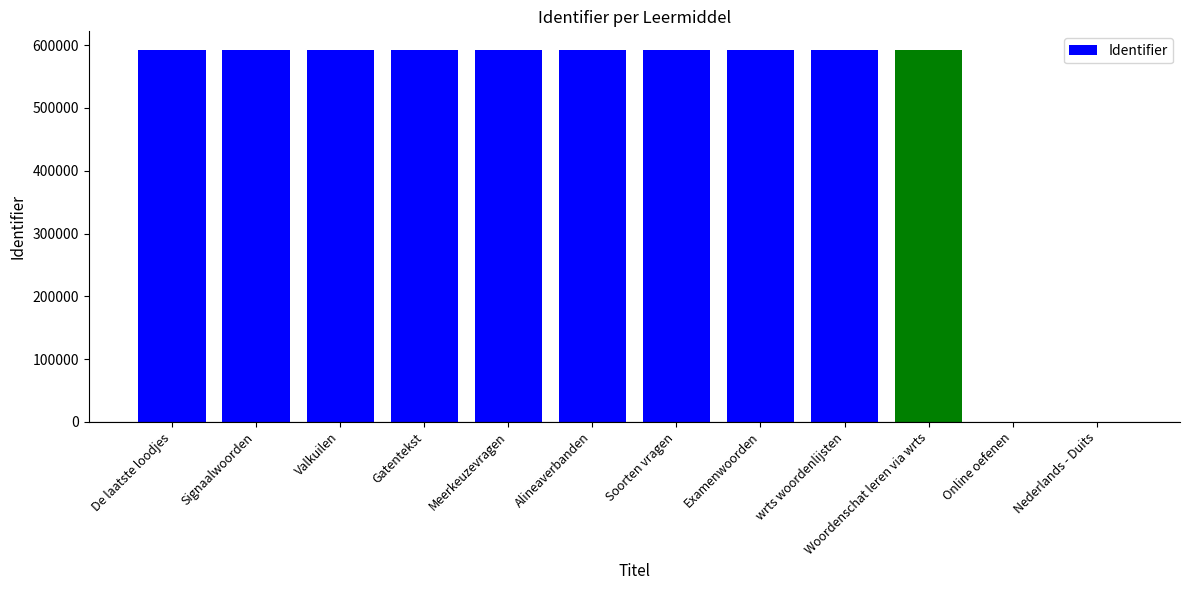

Approximately how many times larger is the value at Meerkeuzevragen compared to Valkuilen?

1.0